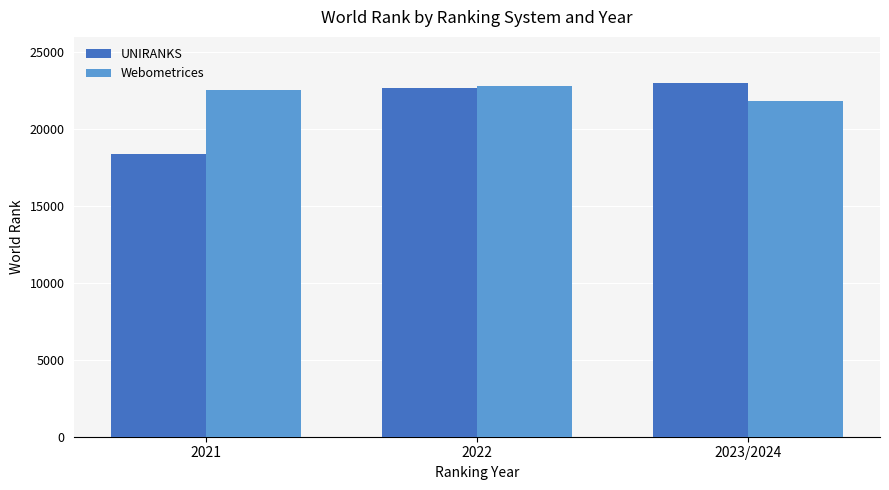

Reading left to right, extract all data points from this chart.

UNIRANKS: 18377	22688	22991
Webometrices: 22539	22795	21832